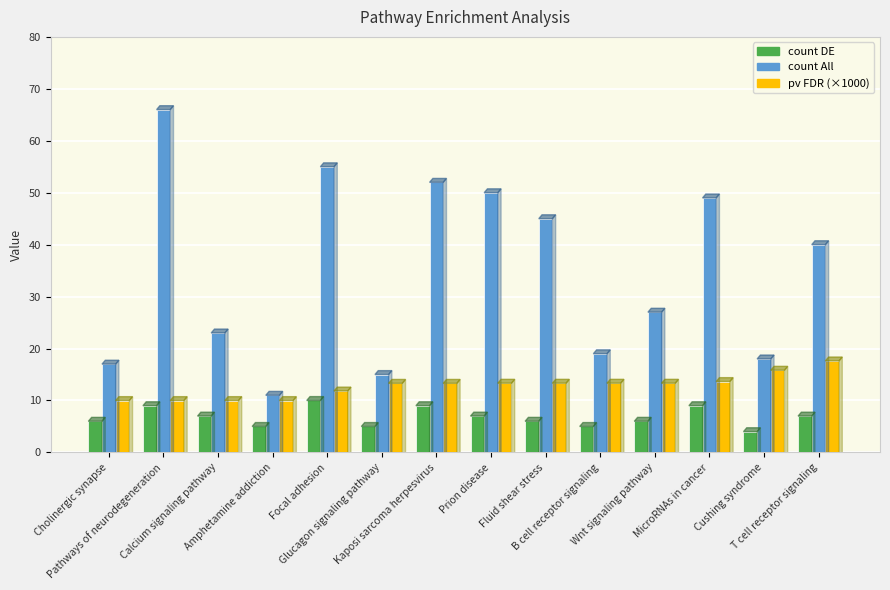

Are the bars horizontal?

No